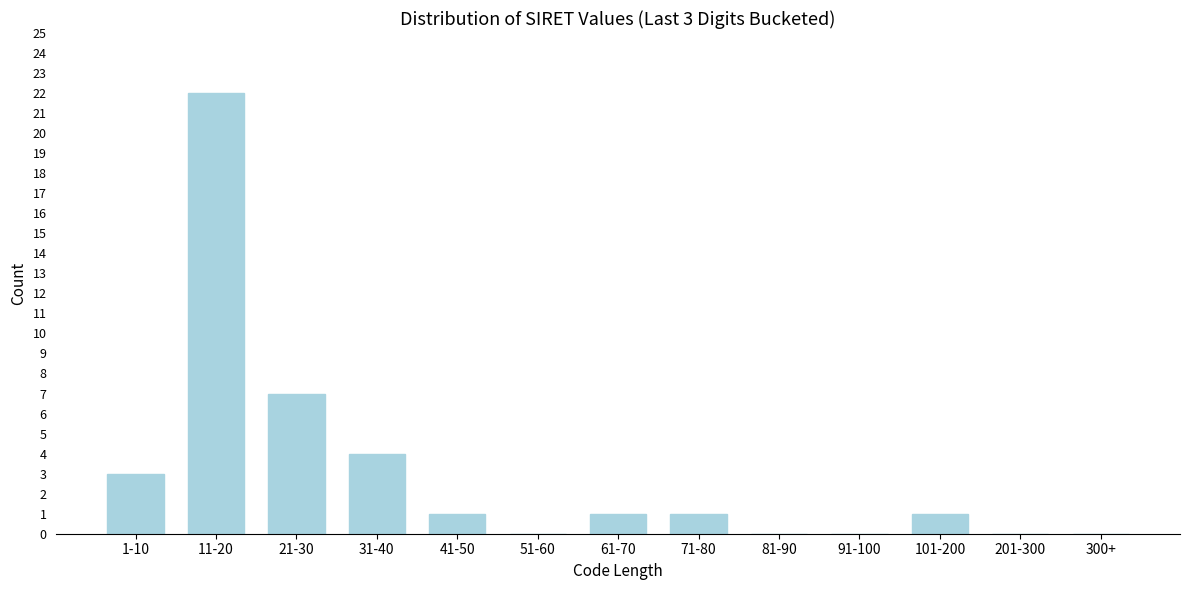

Reading right to left, what are all the values shown in this chart?

300+=0	201-300=0	101-200=1	91-100=0	81-90=0	71-80=1	61-70=1	51-60=0	41-50=1	31-40=4	21-30=7	11-20=22	1-10=3